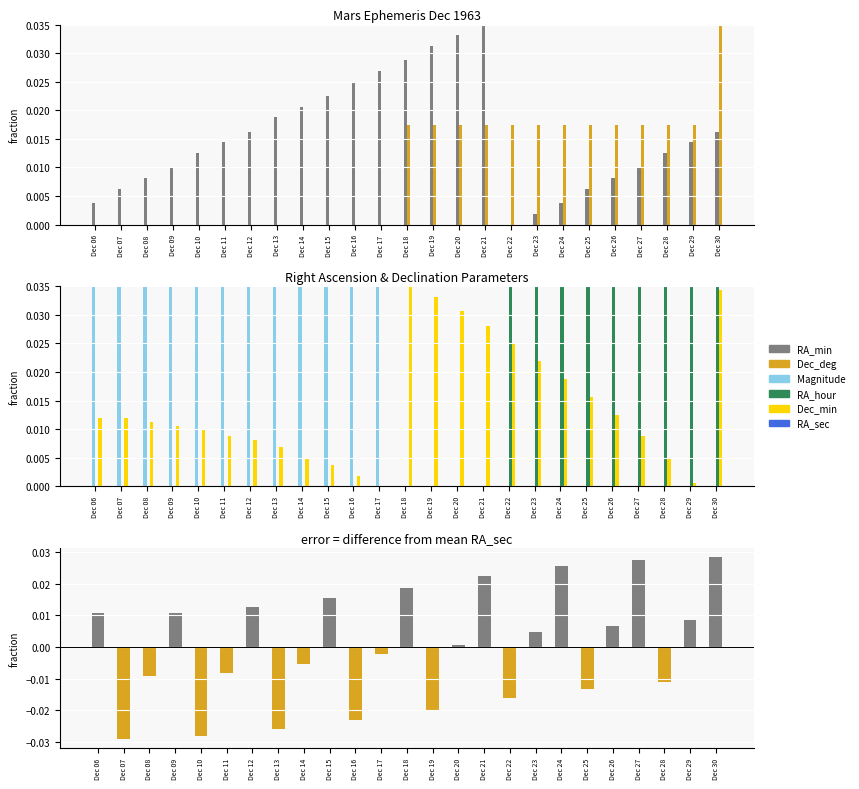

Where is Dec_min nearest to the value 0?

Dec 17